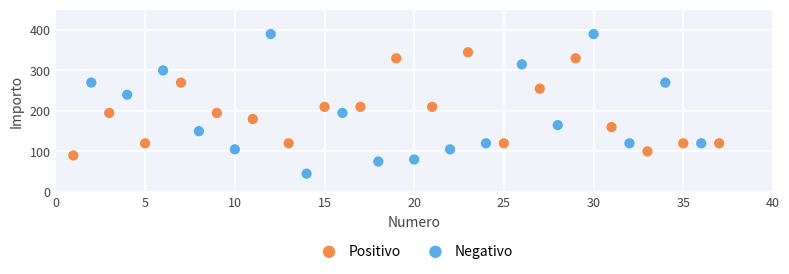

Which series contains the highest Y value?

Negativo